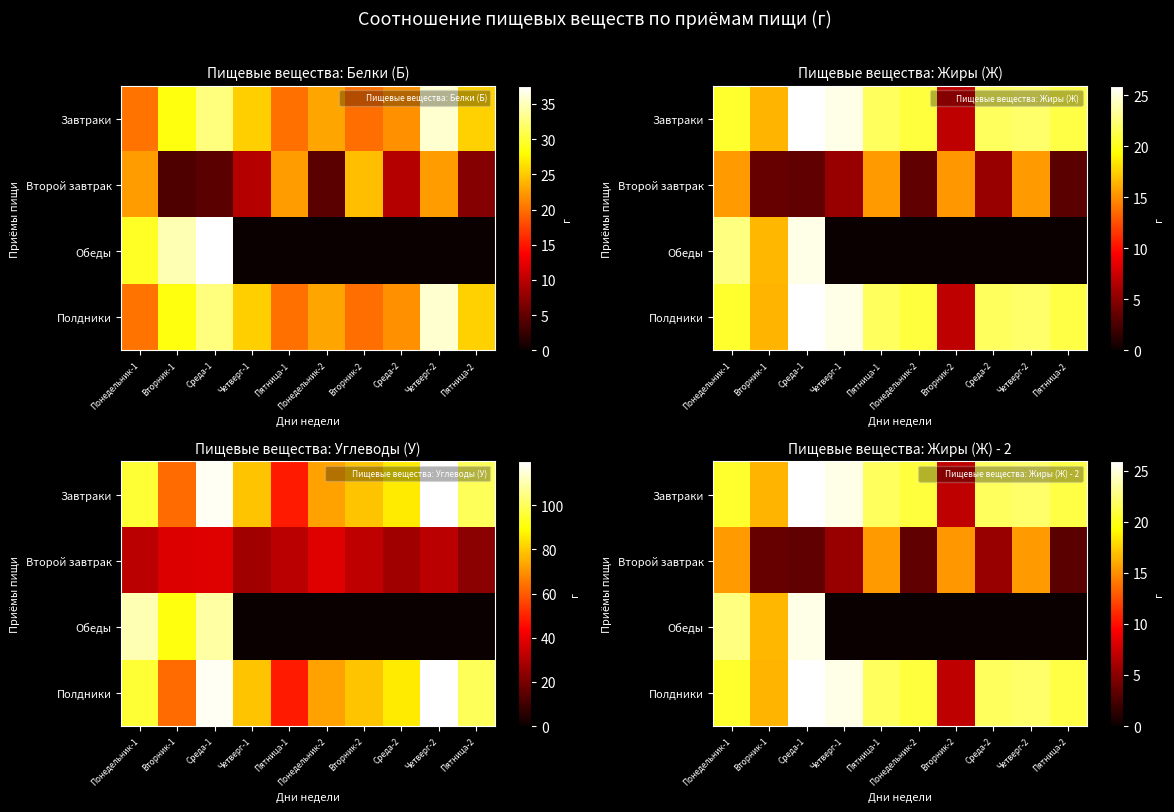

How many values in the Второй завтрак series are below 5?

4